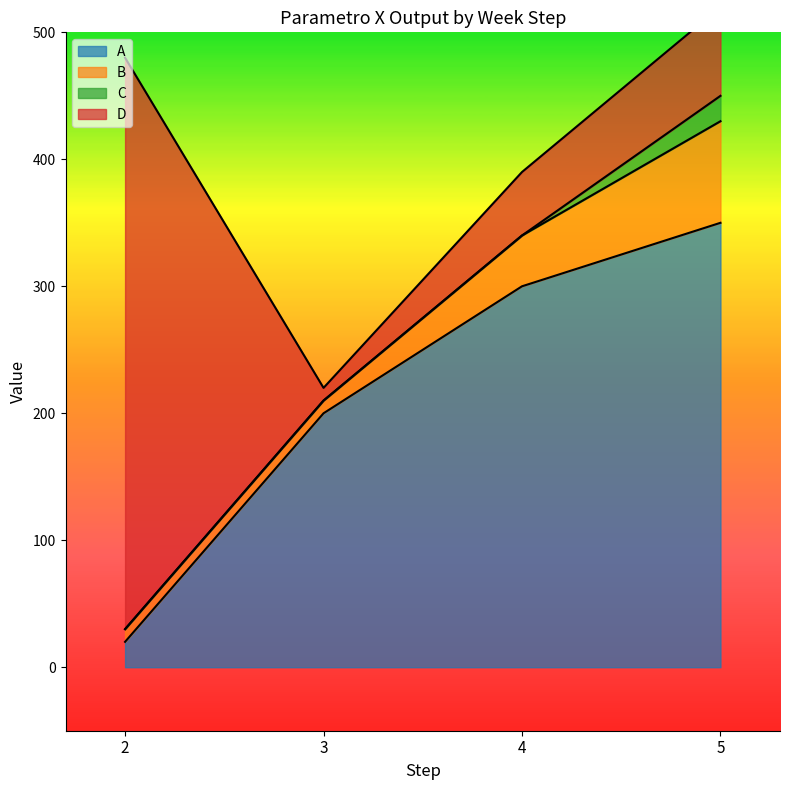

What are all the series names shown in the legend?

A, B, C, D